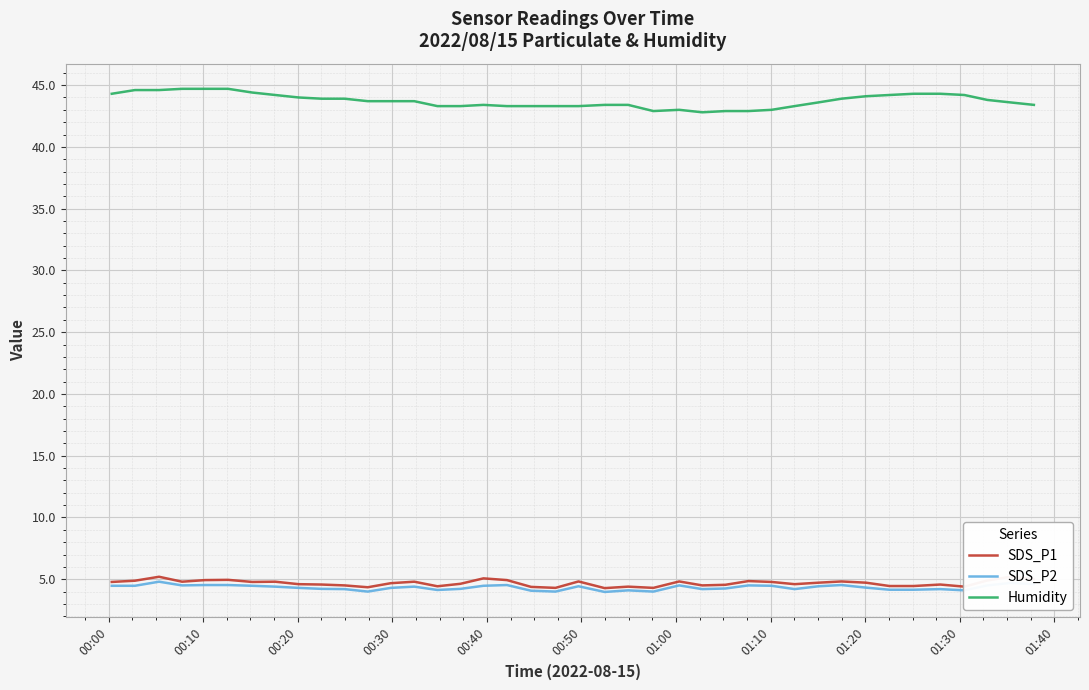

What is the maximum value for Humidity?

44.7